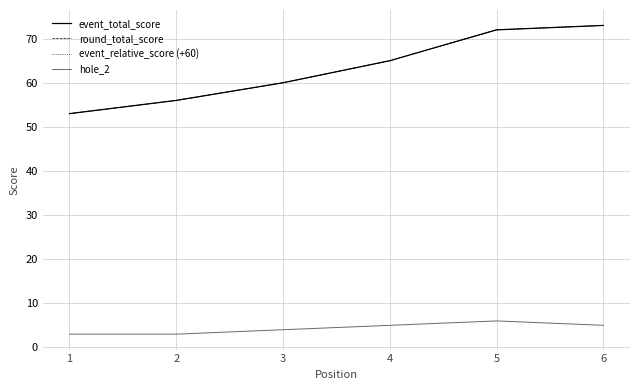

True or false: hole_2 and event_total_score intersect in this chart.

False